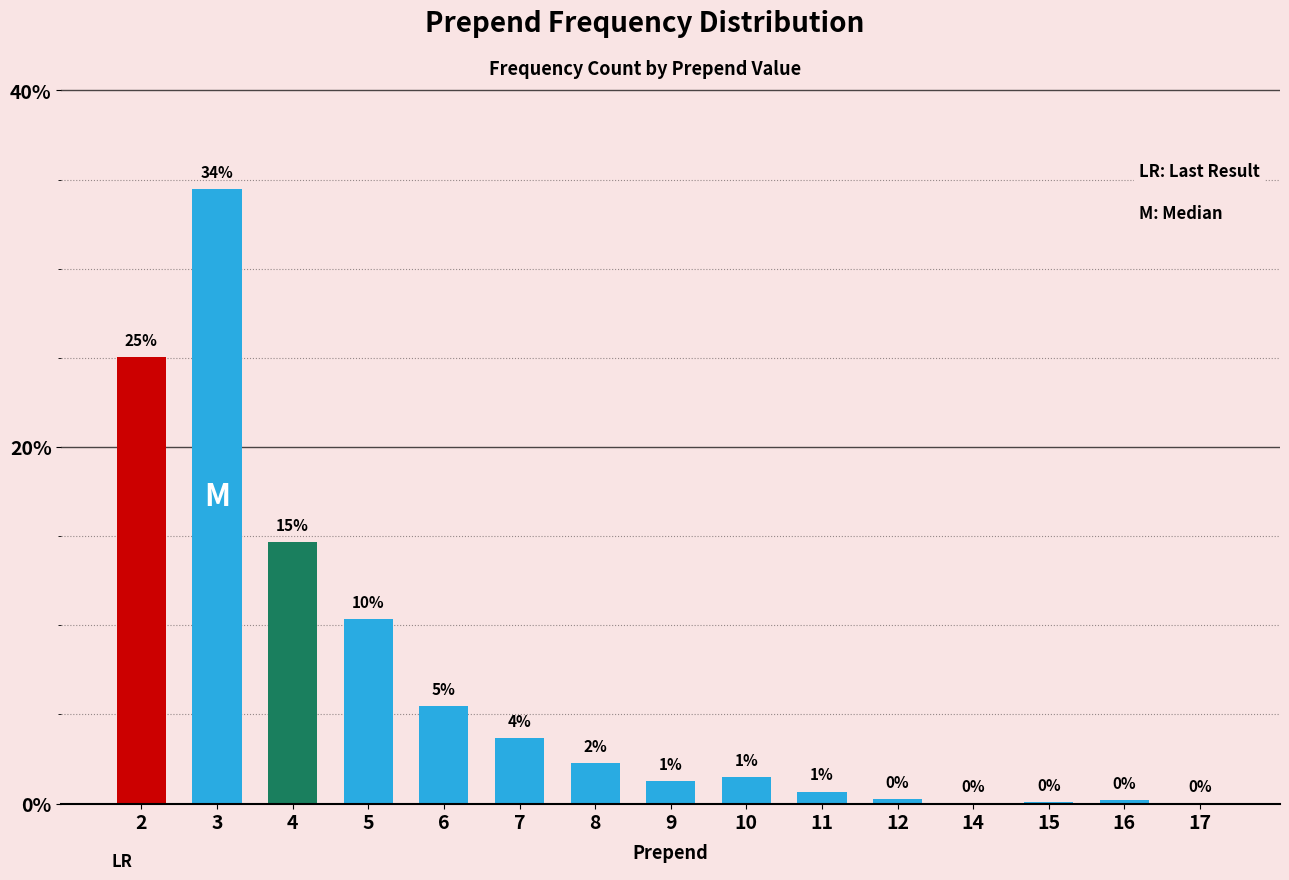

What is the difference between the maximum and minimum values?

34.4